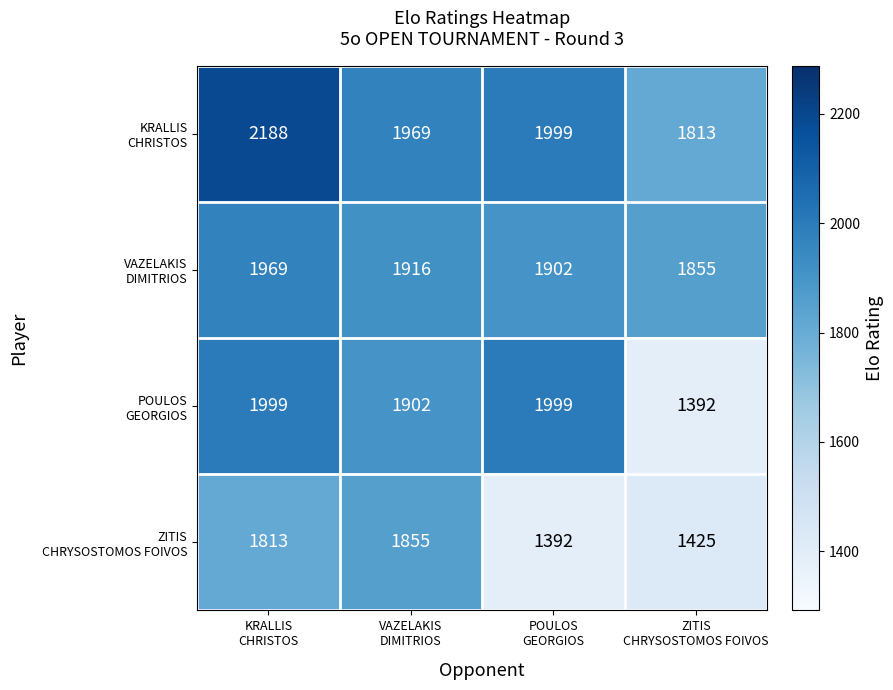

At how many categories does at least one series exceed 2124?

1